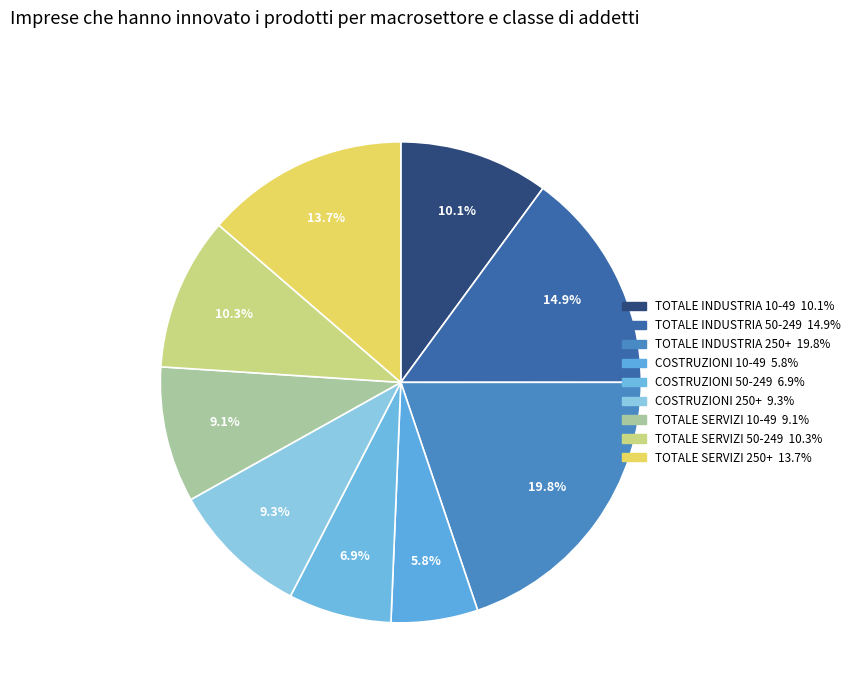

Rank the categories by value from highest to lowest.

TOTALE INDUSTRIA 250+, TOTALE INDUSTRIA 50-249, TOTALE SERVIZI 250+, TOTALE SERVIZI 50-249, TOTALE INDUSTRIA 10-49, COSTRUZIONI 250+, TOTALE SERVIZI 10-49, COSTRUZIONI 50-249, COSTRUZIONI 10-49